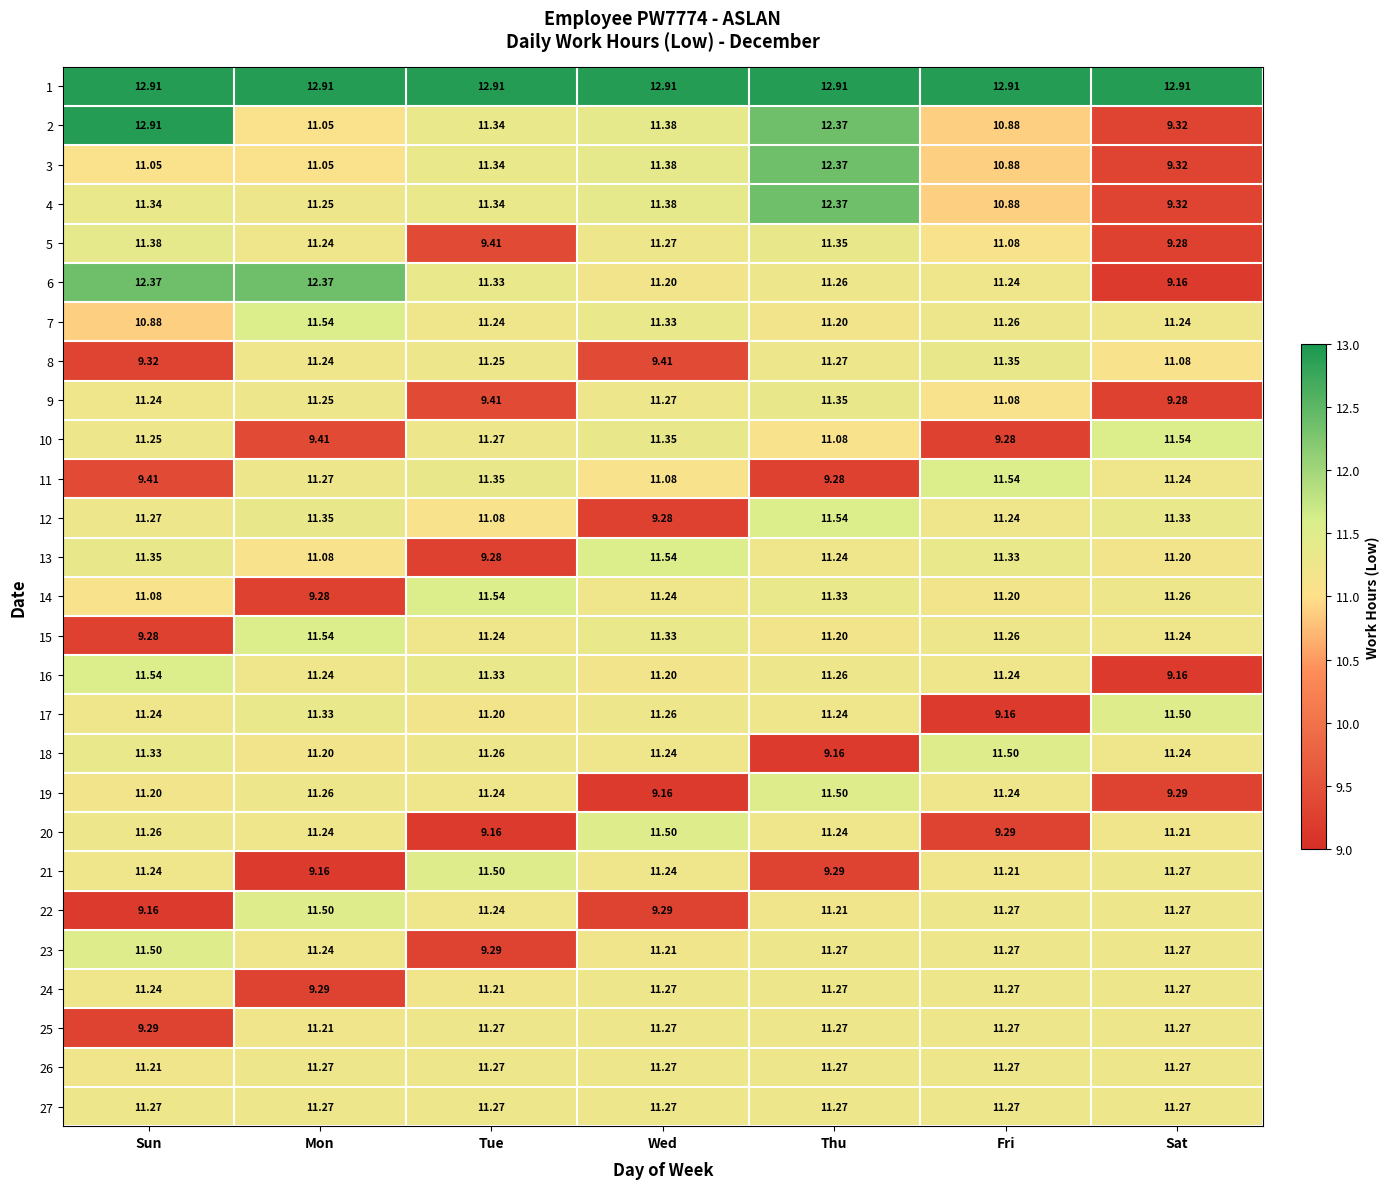

At which label does 8 reach its minimum?

Sun